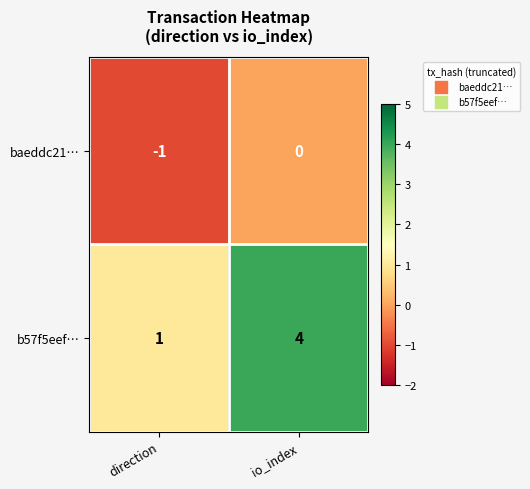

List the series in order of their peak value, highest first.

b57f5eef…, baeddc21…